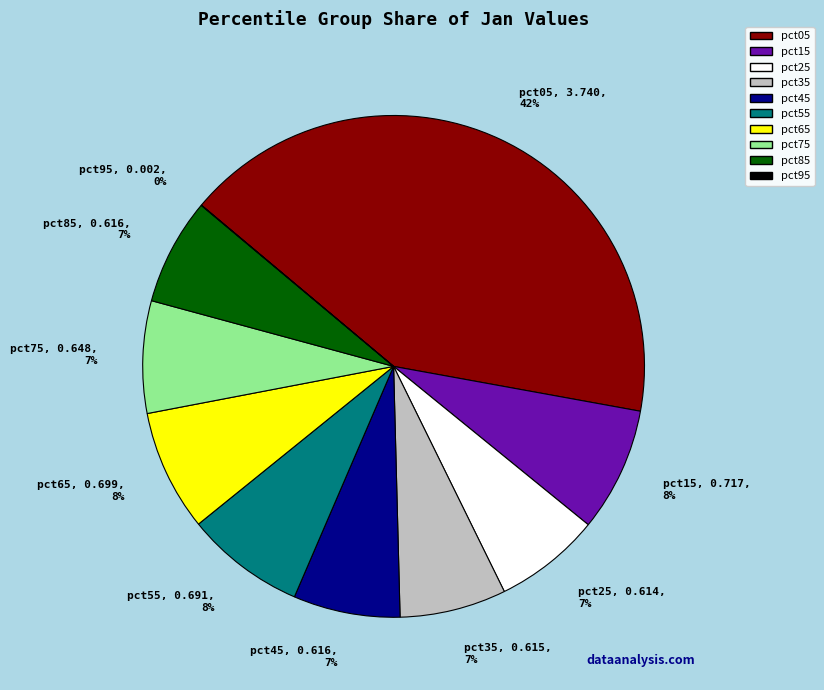

Which category has the biggest portion of the pie?

pct05